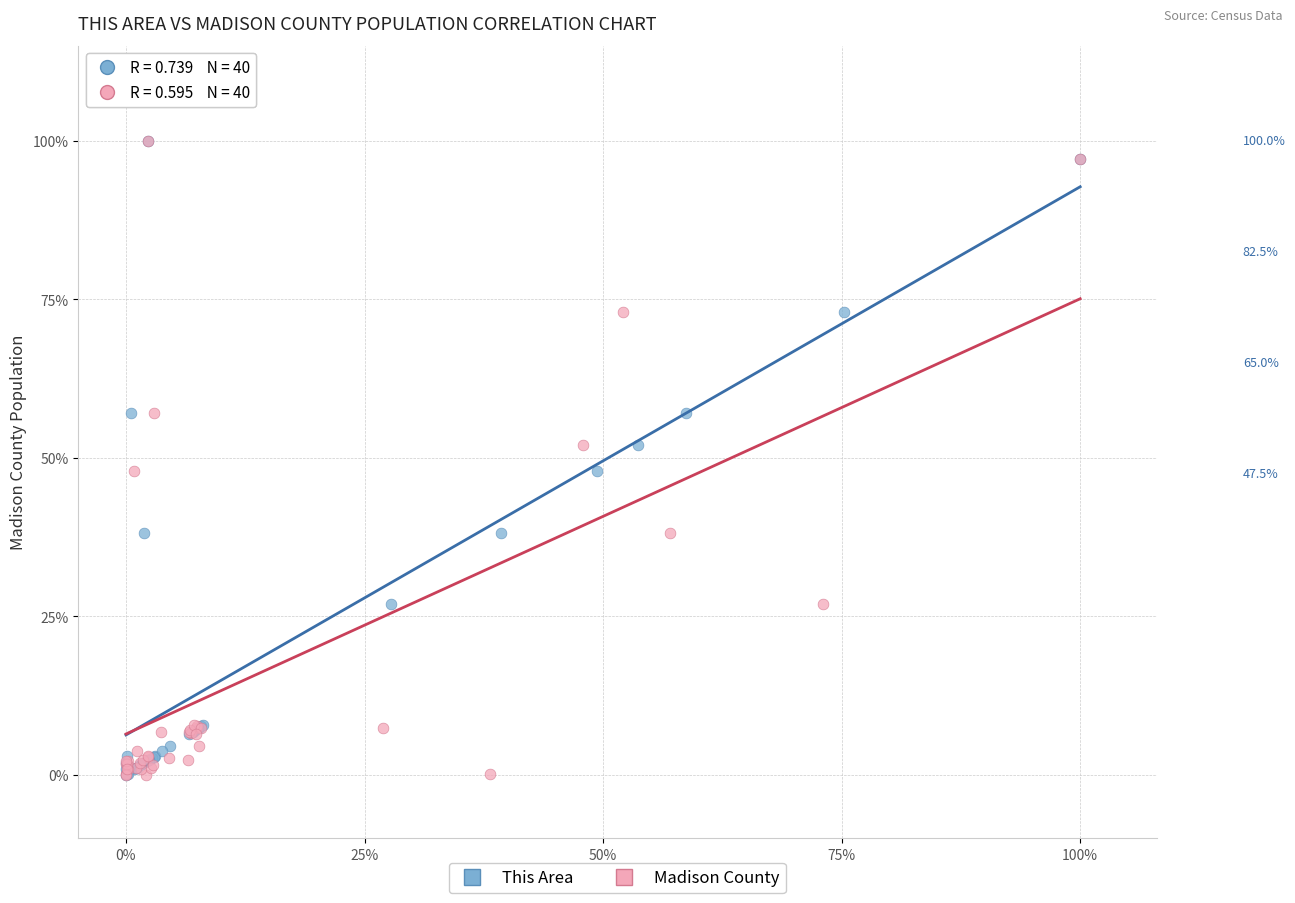

What are all the series names shown in the legend?

This Area, Madison County